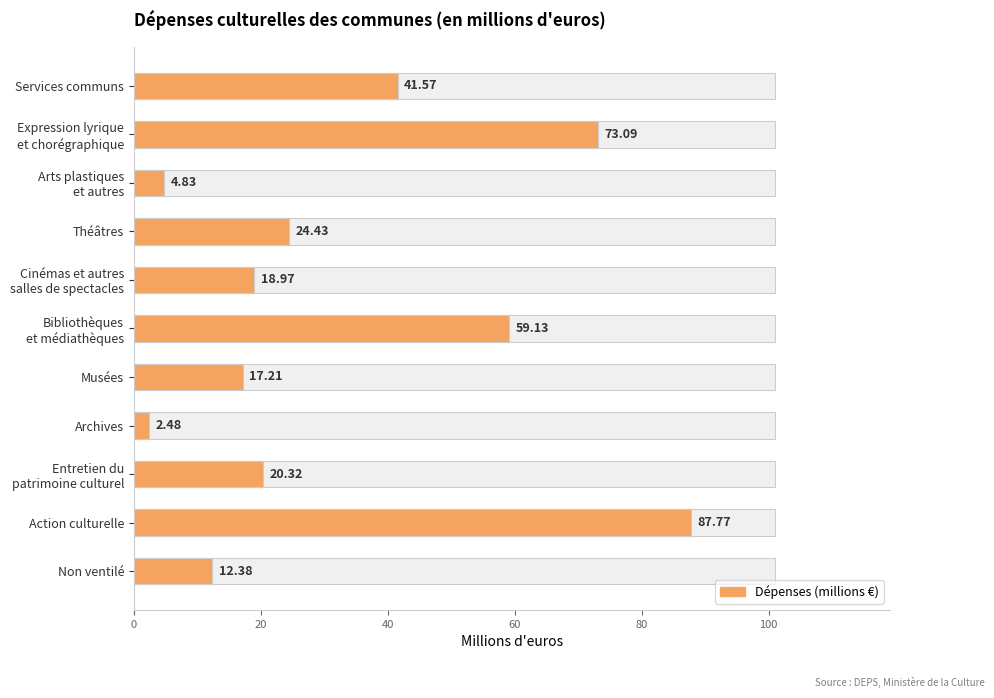

What is the smallest value displayed?

2.5